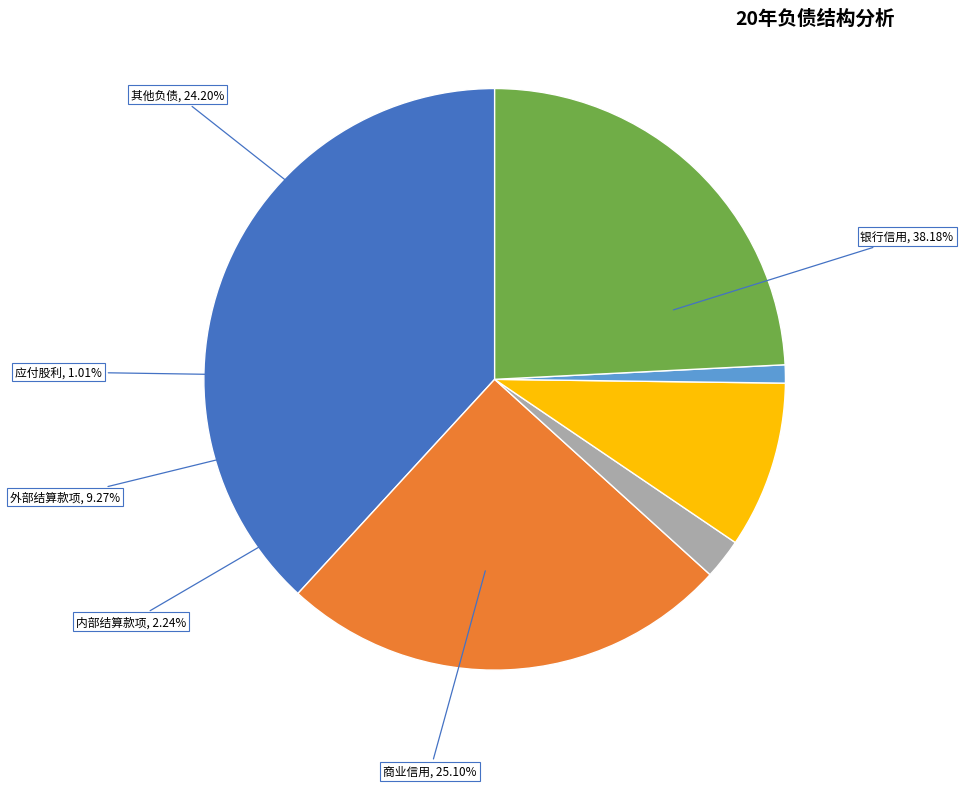

To the nearest percent, what is the average slice percentage?

17%